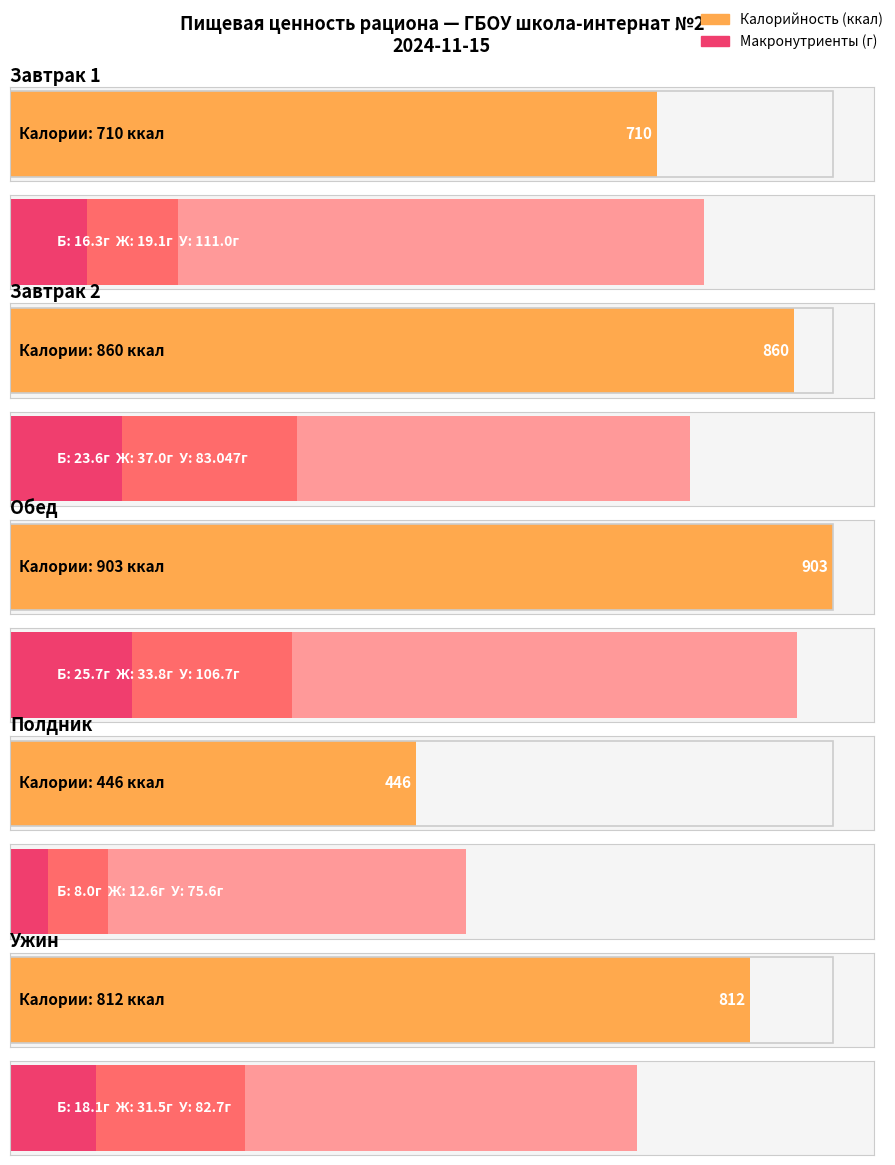

The Углеводы series shows 75.6 at Полдник. True or false?

True